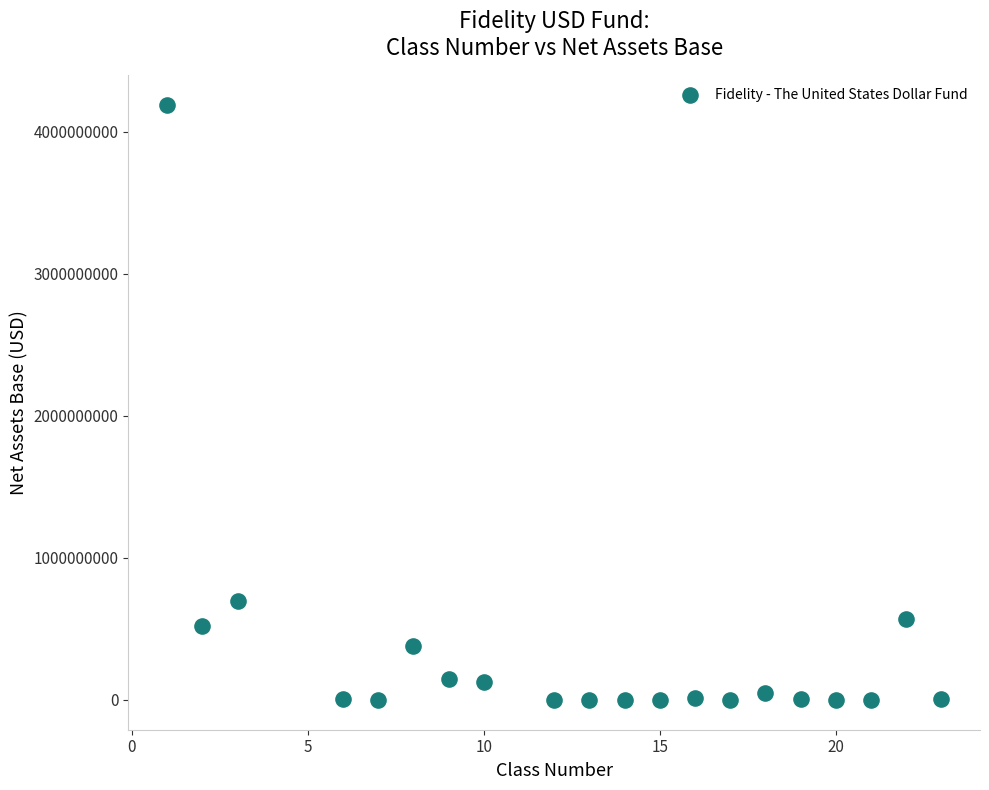

What Y value in the scatter plot is closest to 2093800665?

694001662.2